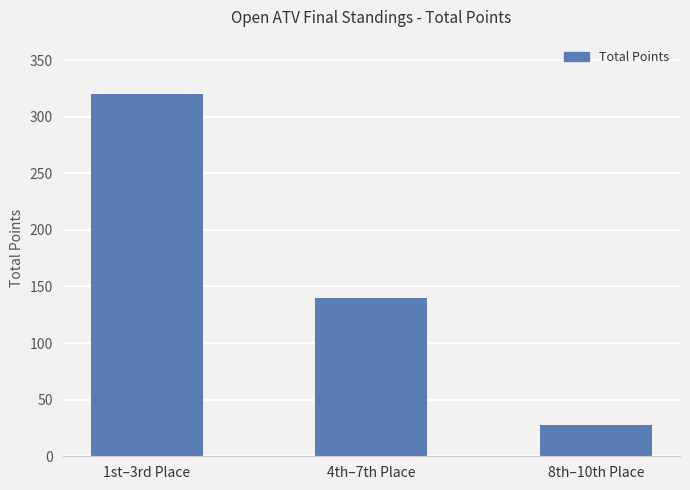

At which label does the data first exceed 140?

1st–3rd Place